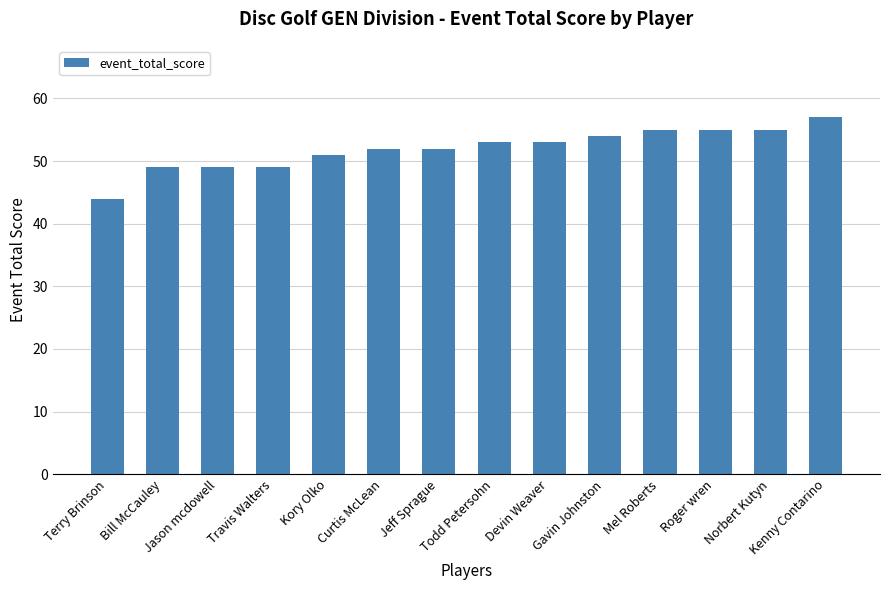

What is the approximate value at Gavin Johnston?

54